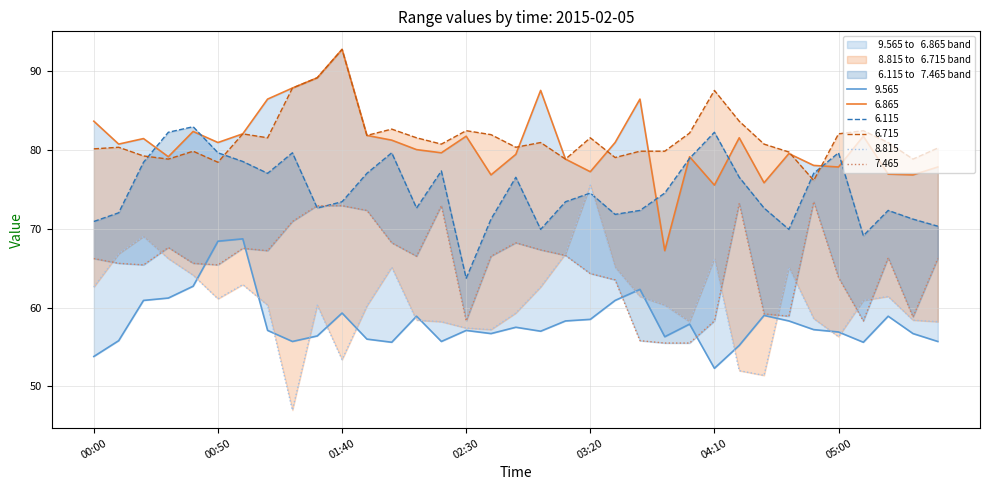

Which series has the largest total across all categories?

  6.715